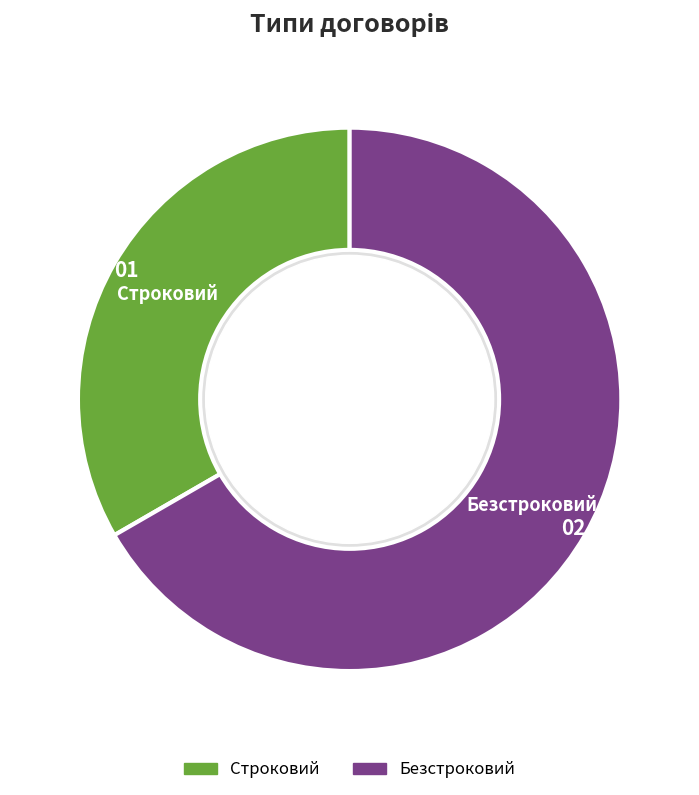

Is Безстроковий the majority of the pie?

Yes